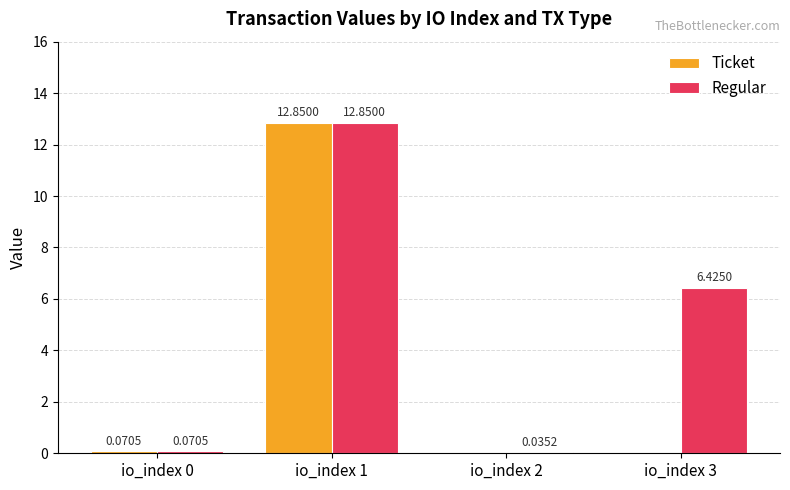

Does the chart contain stacked bars?

No